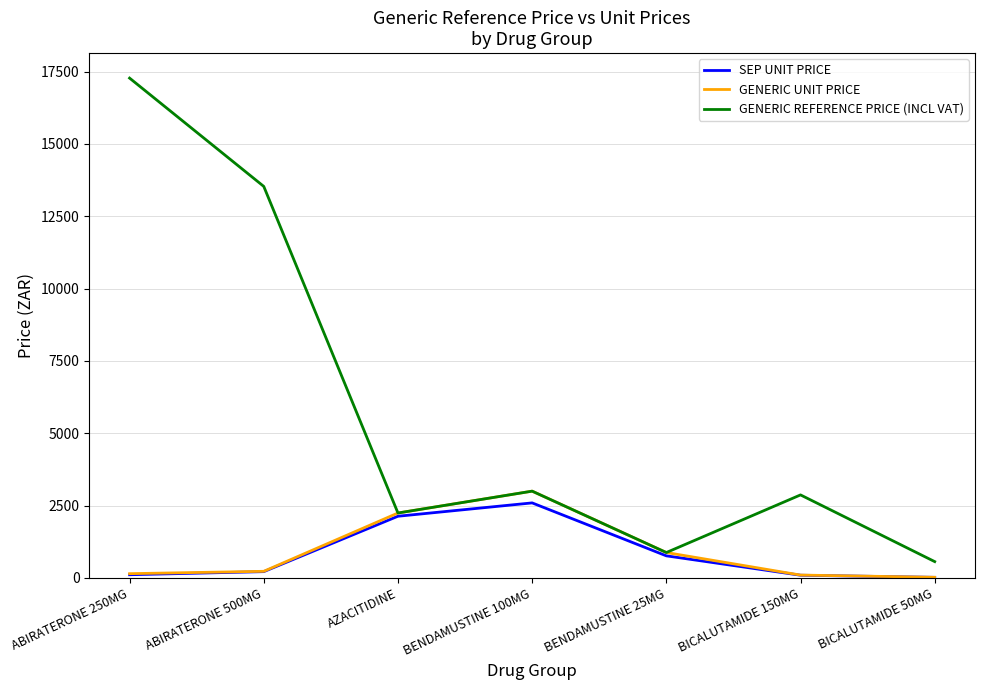

How many lines are shown in the chart?

3